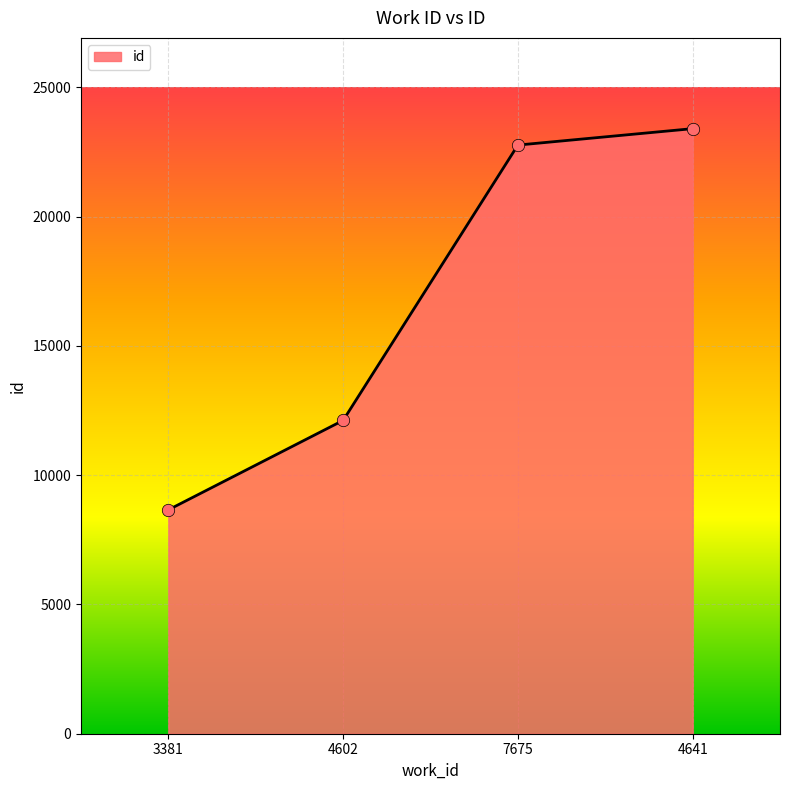

Approximately how many times larger is the value at 3381 compared to 4602?

0.7